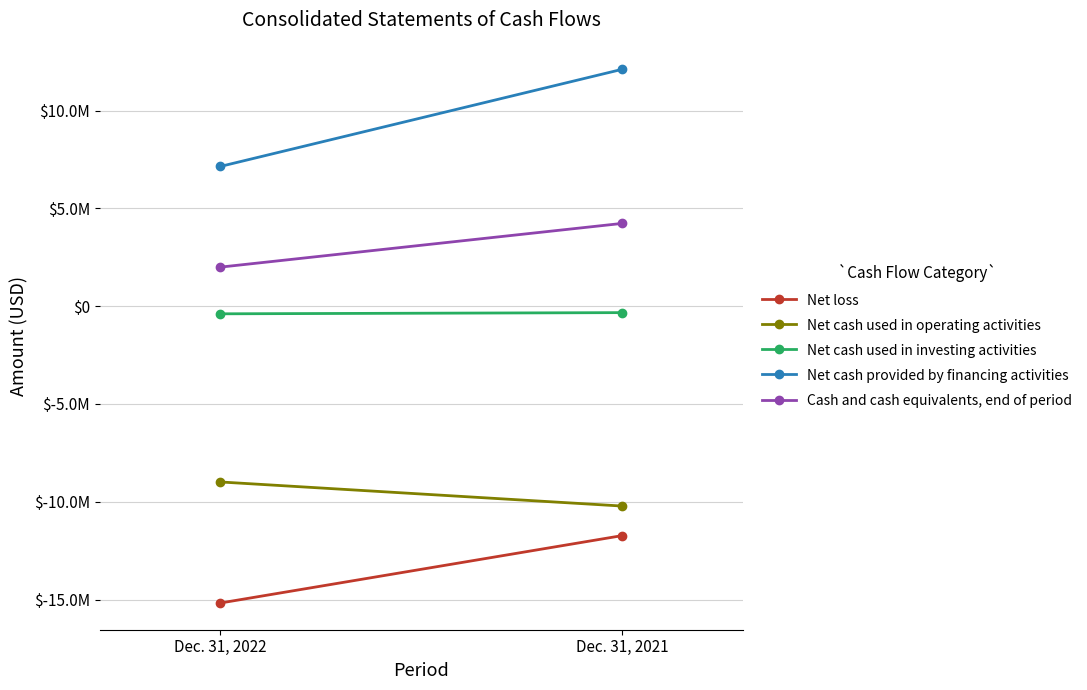

List the series in order of their peak value, highest first.

Net cash provided by financing activities, Cash and cash equivalents, end of period, Net cash used in investing activities, Net cash used in operating activities, Net loss